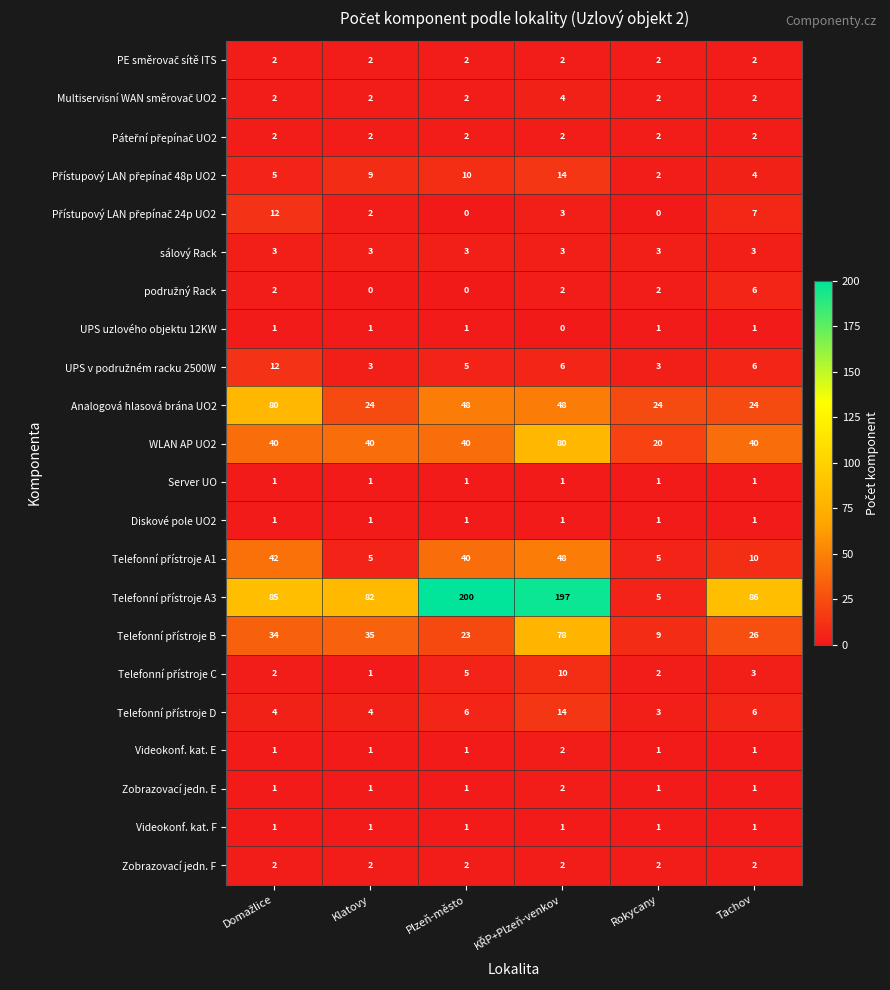

The value of WLAN AP UO2 at Rokycany is 20. True or false?

True